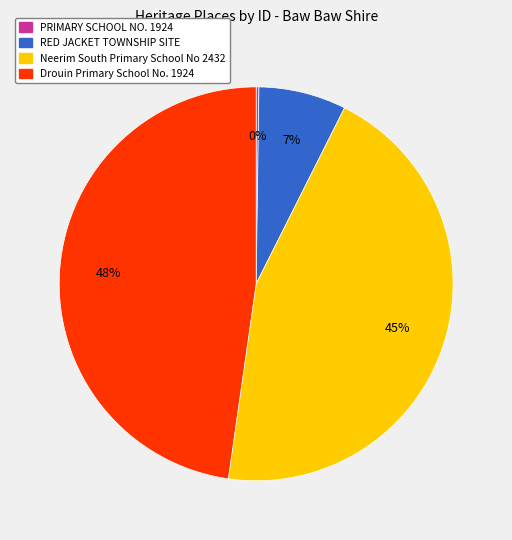

Between RED JACKET TOWNSHIP SITE and Neerim South Primary School No 2432, which is larger?

Neerim South Primary School No 2432